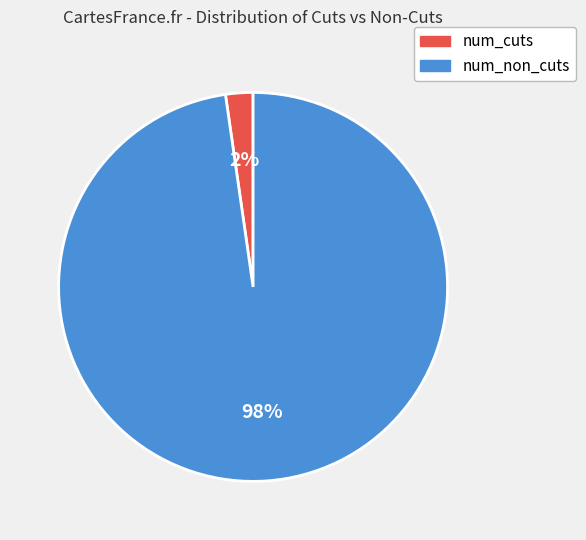

What is the majority slice?

num_non_cuts